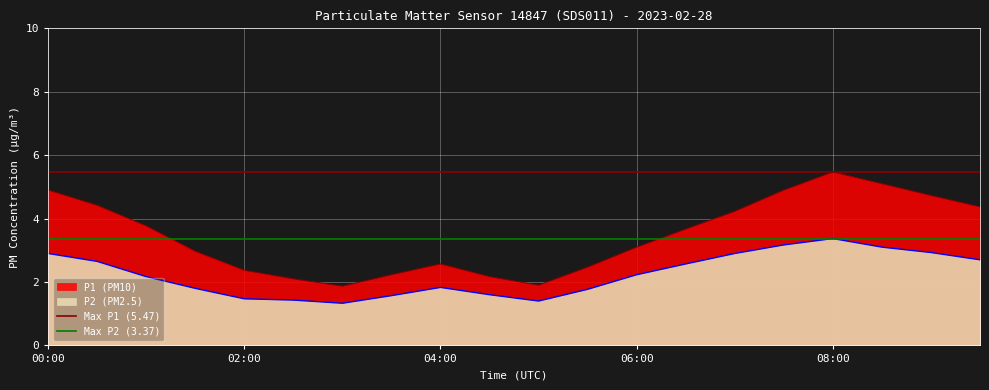

Which series has the largest total across all categories?

Max P1 (5.47)